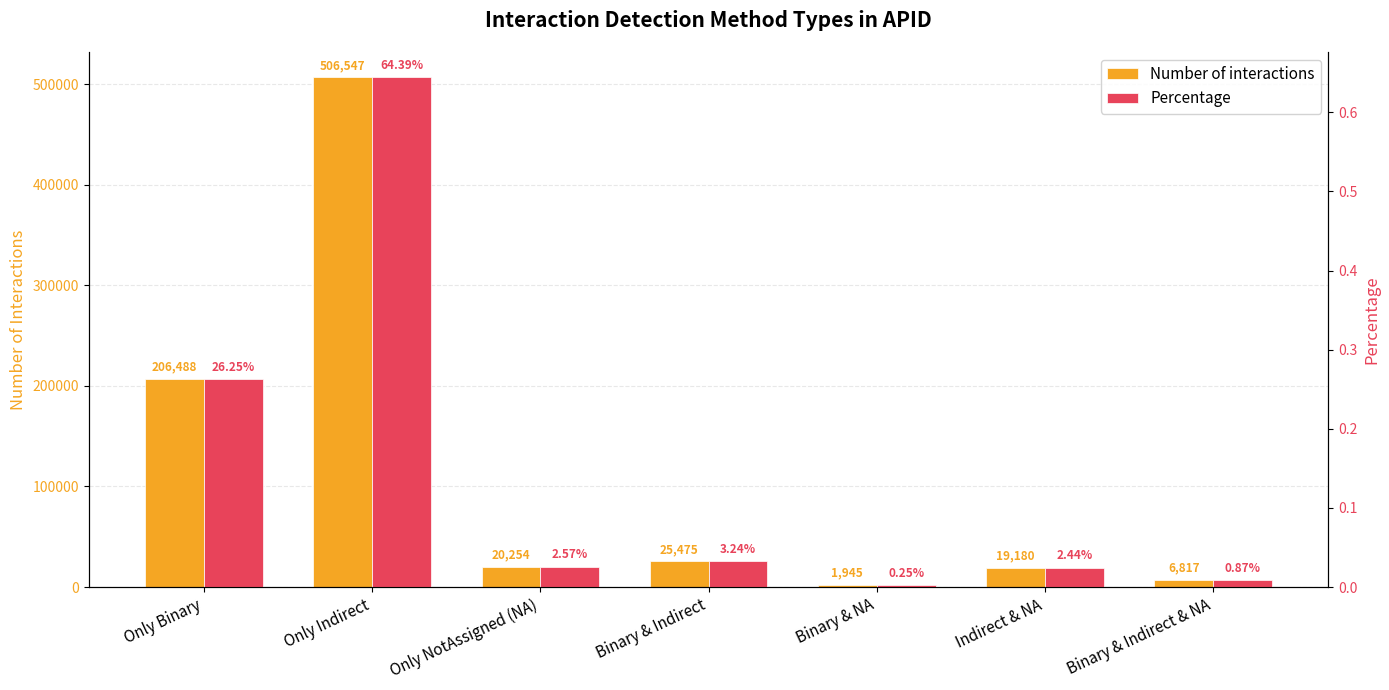

Reading right to left, extract all data points from this chart.

Number of interactions: Binary & Indirect & NA=6817.0	Indirect & NA=19180.0	Binary & NA=1945.0	Binary & Indirect=25475.0	Only NotAssigned (NA)=20254.0	Only Indirect=506547.0	Only Binary=206488.0
Percentage: Binary & Indirect & NA=0.0	Indirect & NA=0.0	Binary & NA=0.0	Binary & Indirect=0.0	Only NotAssigned (NA)=0.0	Only Indirect=0.6	Only Binary=0.3